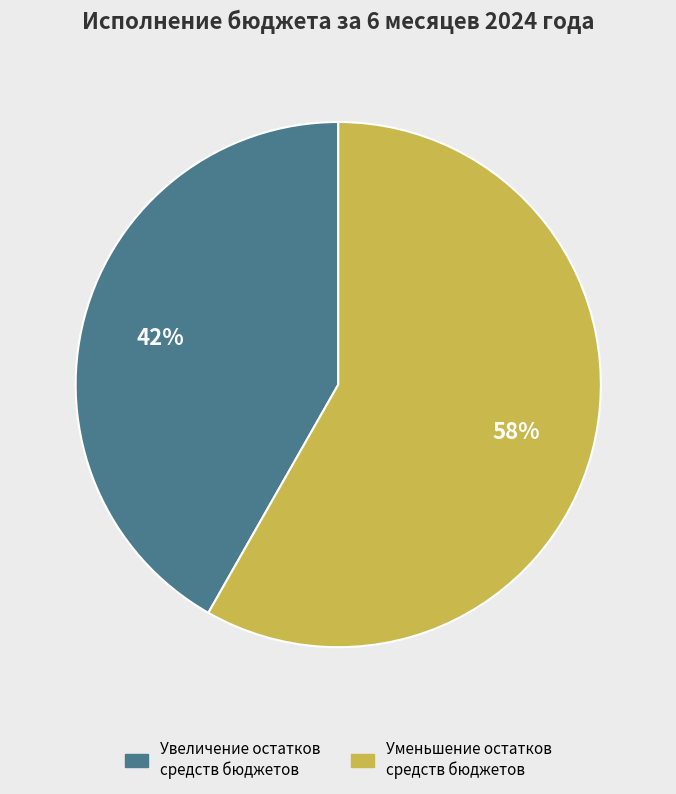

Rank the categories by value from highest to lowest.

Уменьшение остатков средств бюджетов, Увеличение остатков средств бюджетов